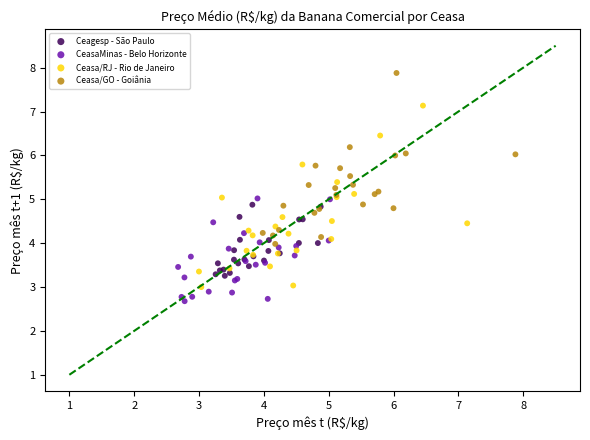

Which series reaches the maximum Y coordinate?

Ceasa/GO - Goiânia